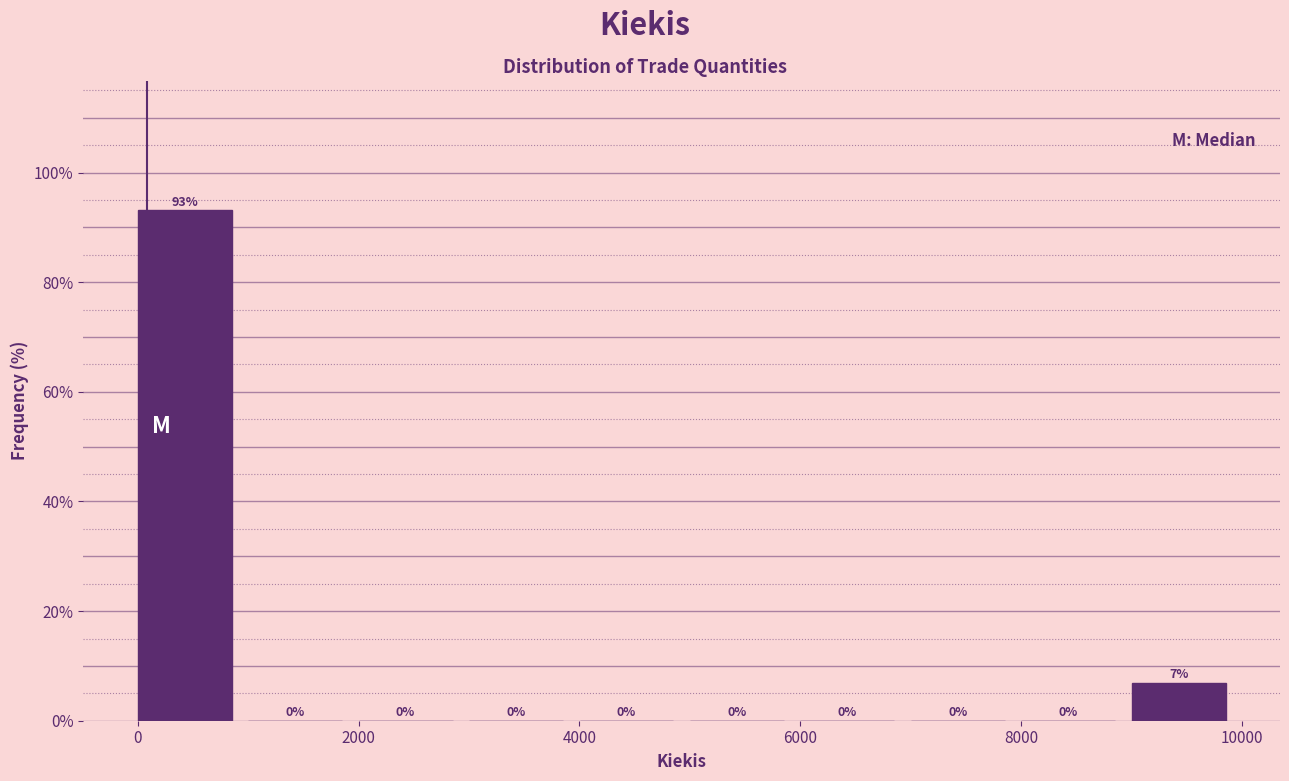

Over which range of the x-axis is the bar tallest?

0 to 1000